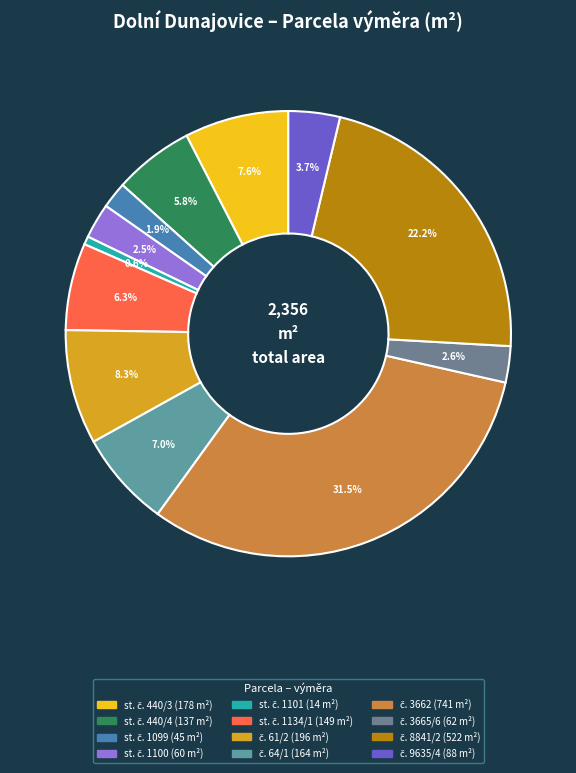

Rank the categories by value from highest to lowest.

č. 3662, č. 8841/2, č. 61/2, st. č. 440/3, č. 64/1, st. č. 1134/1, st. č. 440/4, č. 9635/4, č. 3665/6, st. č. 1100, st. č. 1099, st. č. 1101